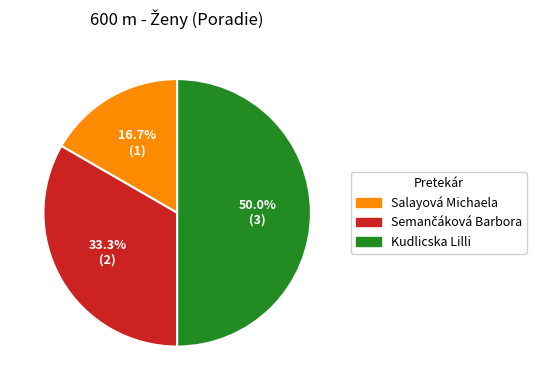

The Salayová Michaela slice represents 24% of the pie. True or false?

False